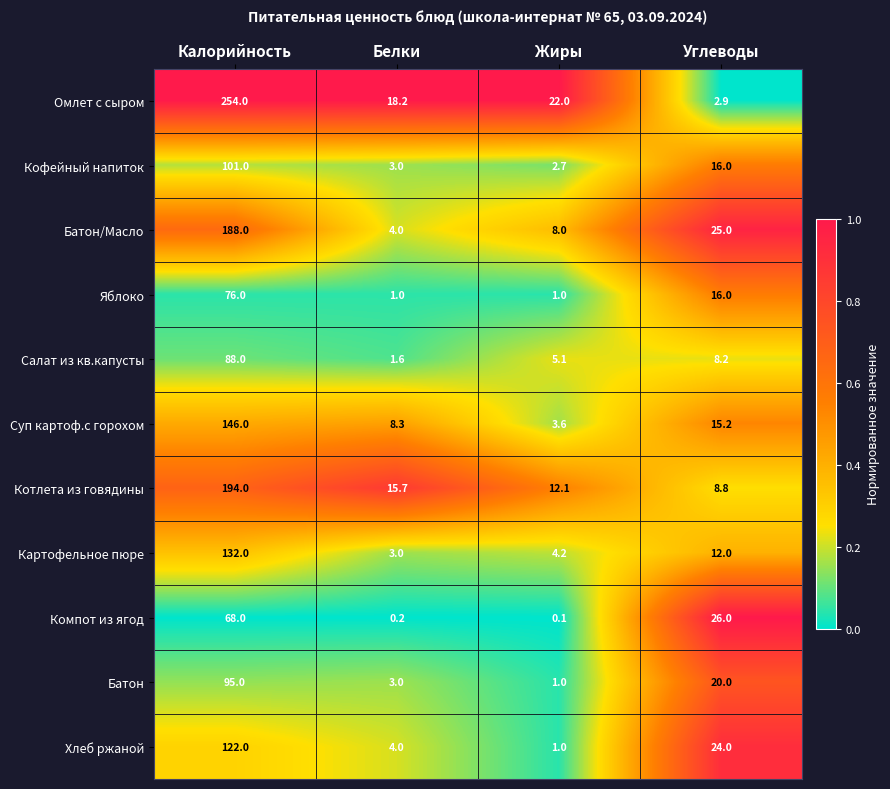

What is the difference between the maximum and second lowest values in the Компот из ягод series?

67.8